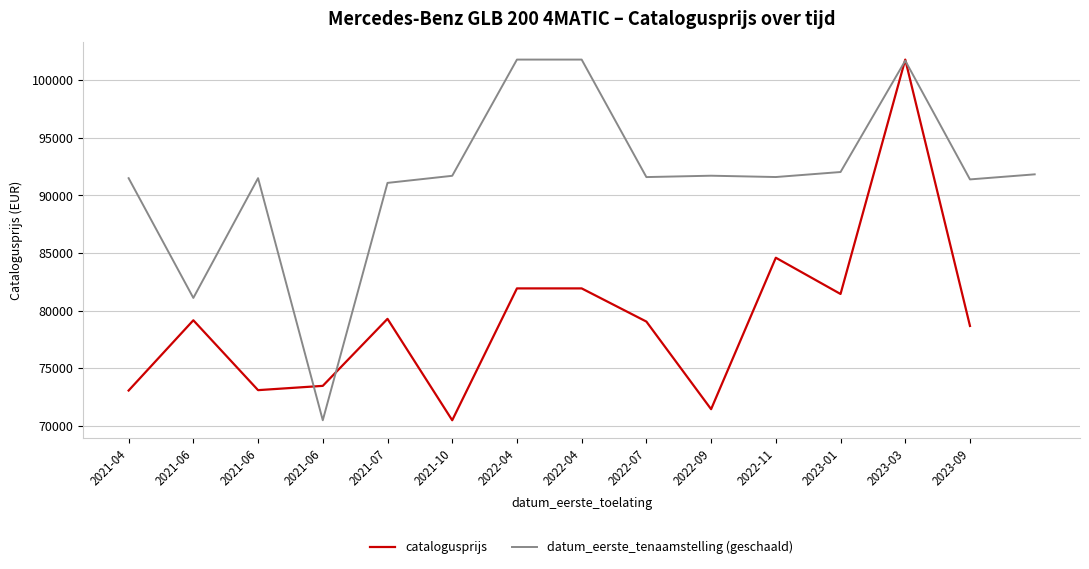

True or false: tenaamstelling has a value of 20230615 at 2.

True